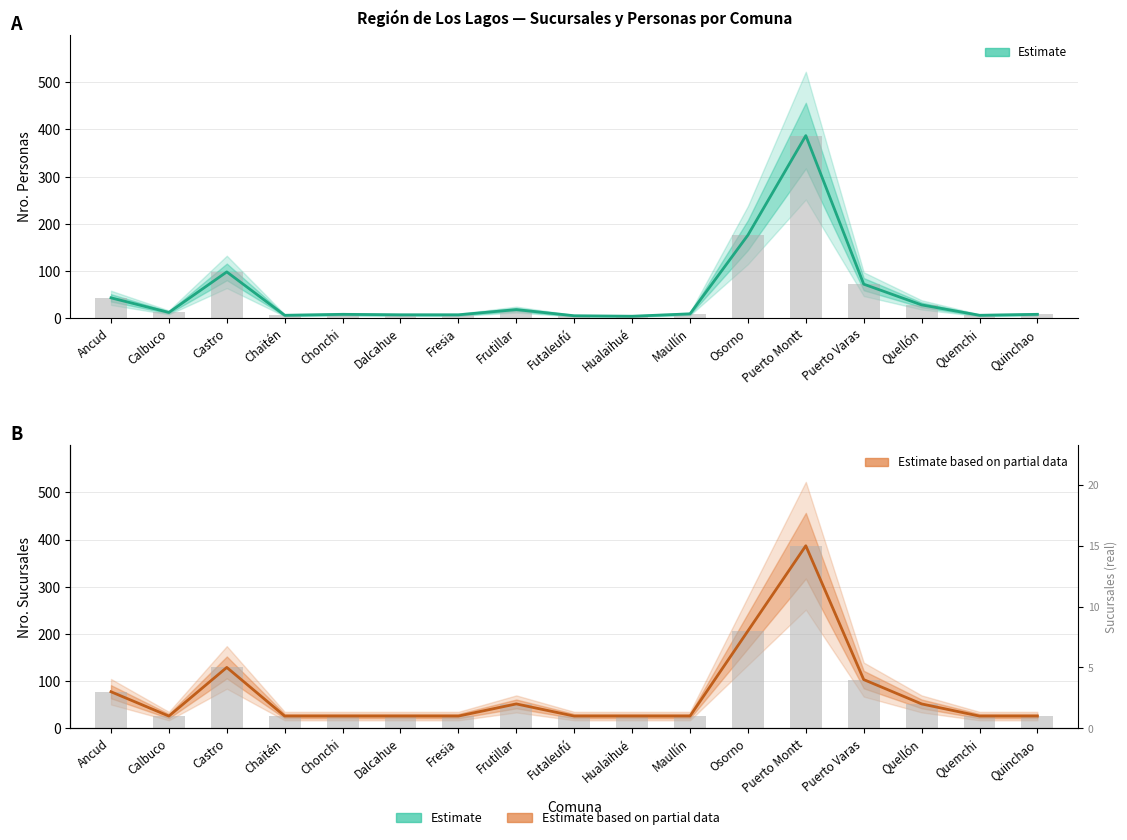

What position from the left is Frutillar?

8